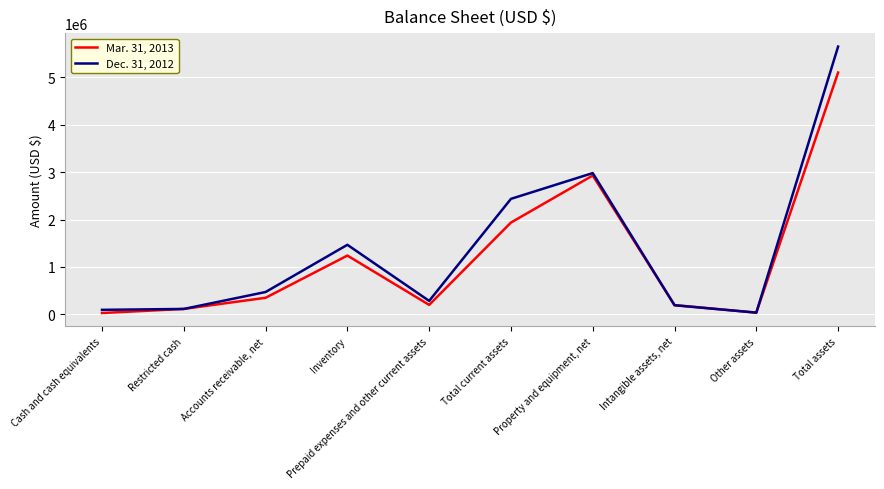

Does the chart display data point markers on the line(s)?

No